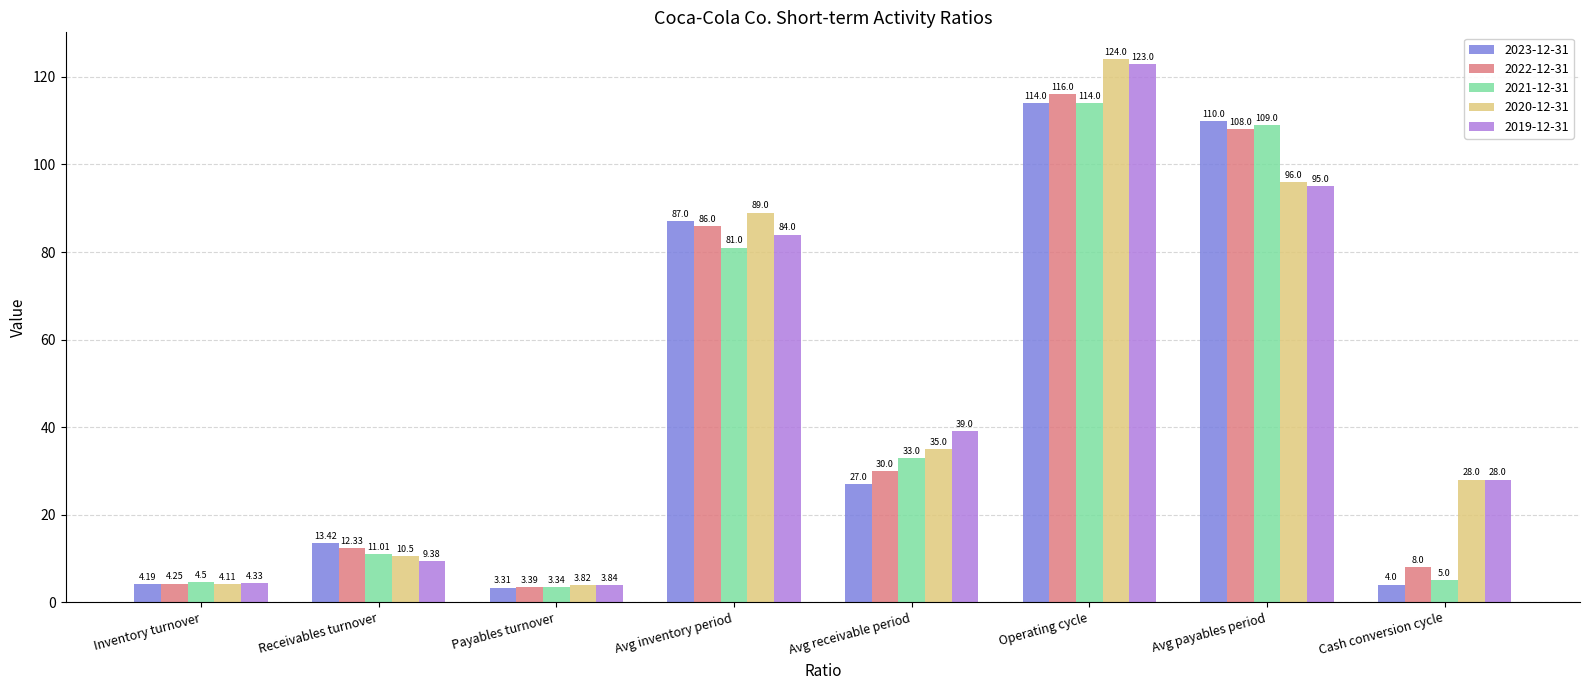

Rank the categories by 2021-12-31 value from lowest to highest.

Payables turnover, Inventory turnover, Cash conversion cycle, Receivables turnover, Avg receivable period, Avg inventory period, Avg payables period, Operating cycle